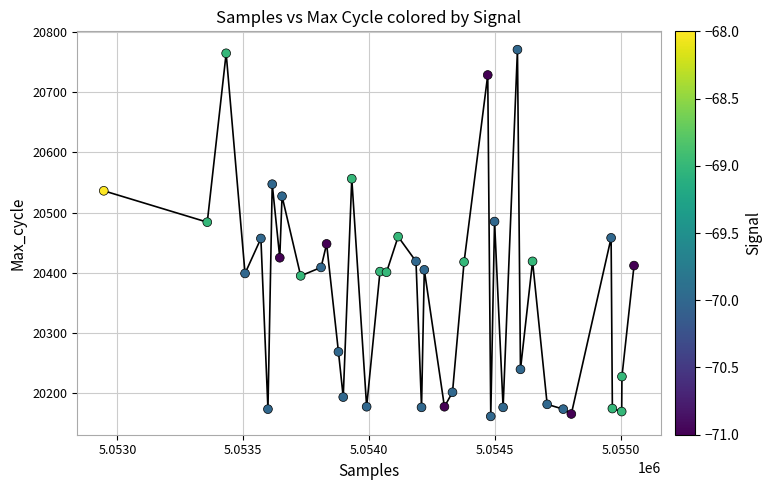

What is the range of Y values (max minus min)?

608